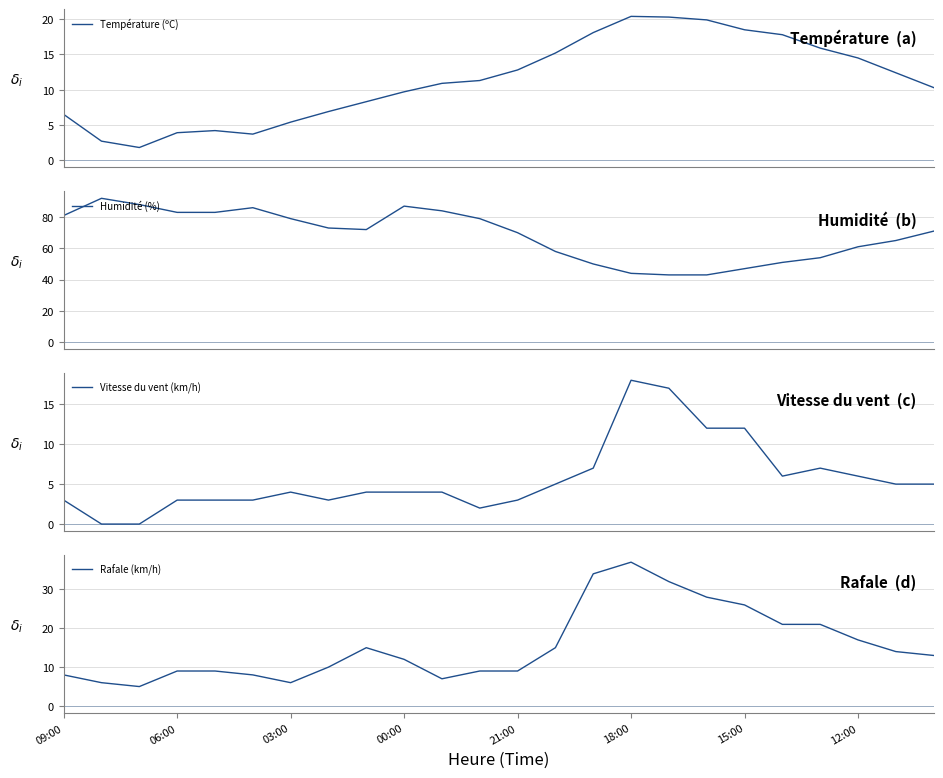

At which label does Rafale (km/h) reach its peak?

18:00